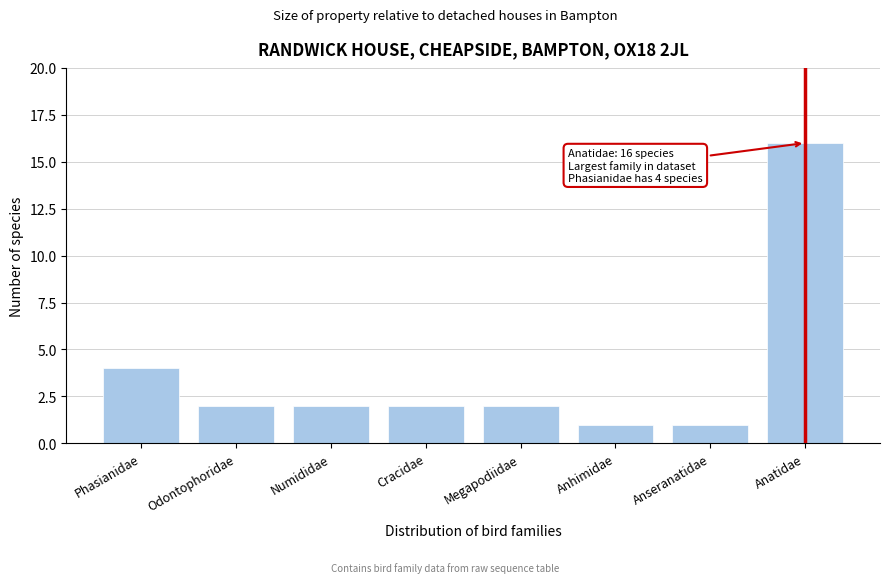

Reading left to right, what are all the values shown in this chart?

Phasianidae=4	Odontophoridae=2	Numididae=2	Cracidae=2	Megapodiidae=2	Anhimidae=1	Anseranatidae=1	Anatidae=16